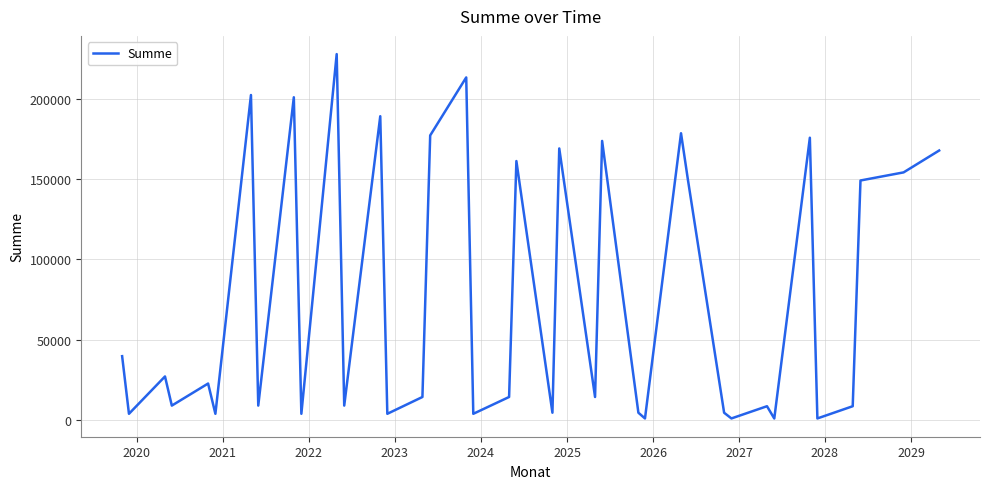

What is the difference between the maximum and minimum values?

226585.0